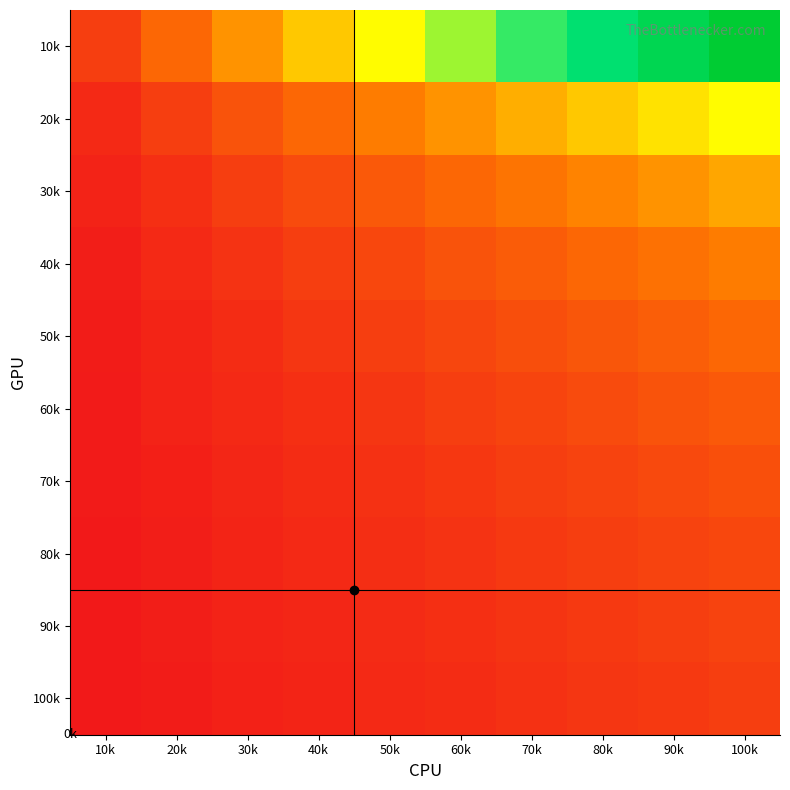

List the series in order of their peak value, lowest first.

100k, 90k, 80k, 70k, 60k, 50k, 40k, 30k, 20k, 10k